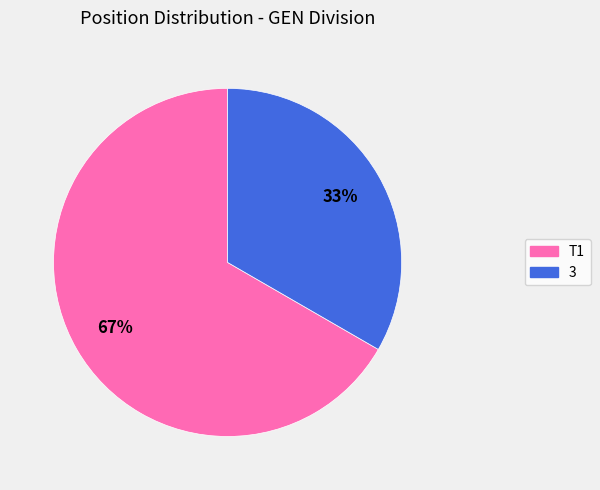

Approximately how many times larger is the value at 3 compared to T1?

0.5